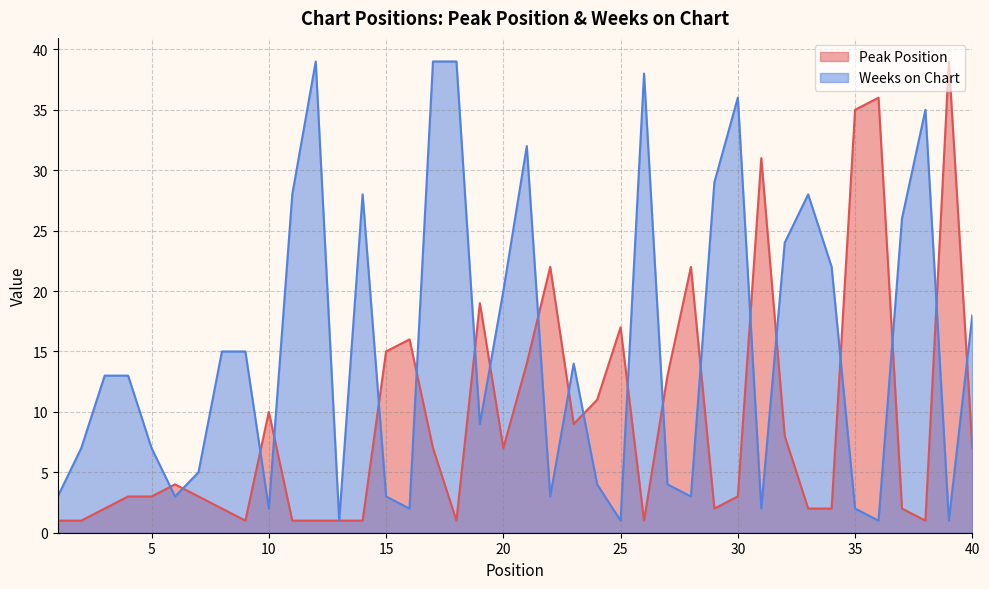

The Weeks on Chart series shows 4 at 27. True or false?

True